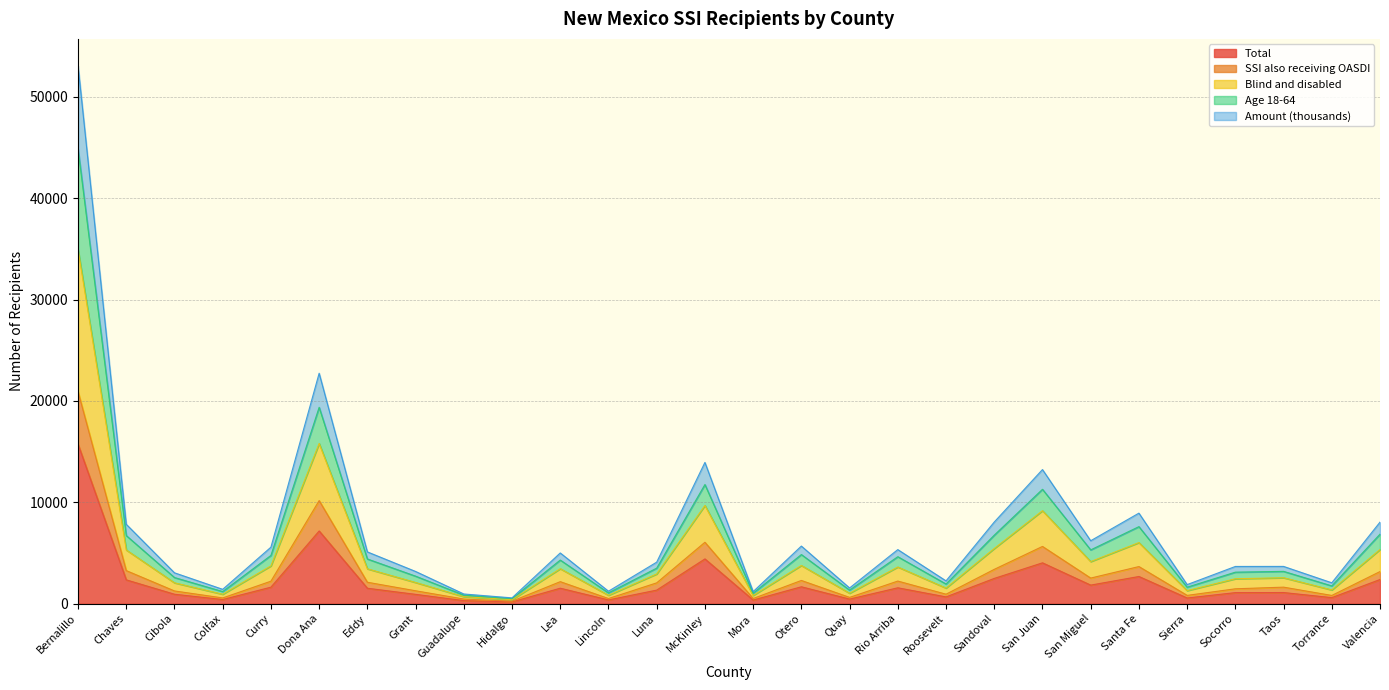

Does the chart display data point markers on the line(s)?

No